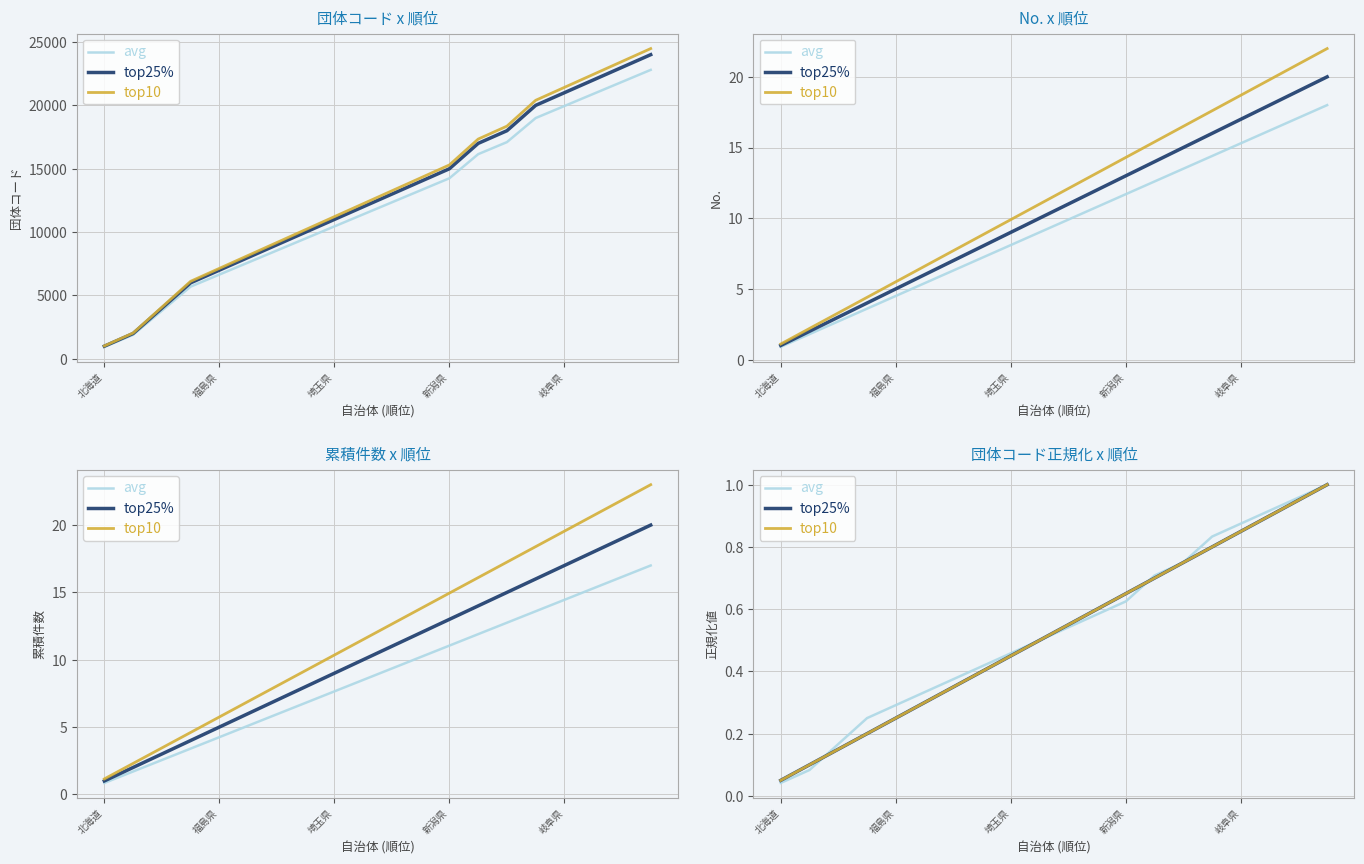

How many lines are shown in the chart?

3